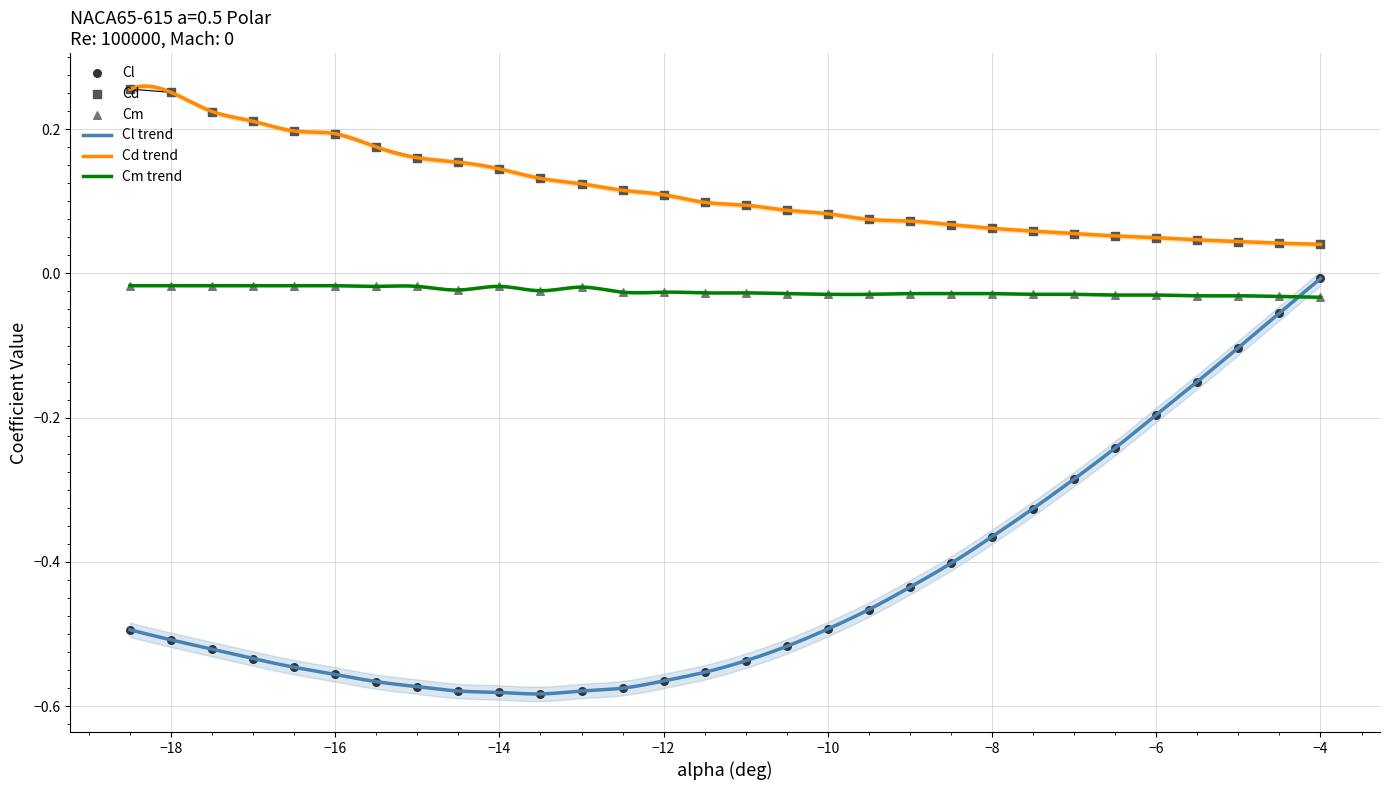

Which series has the largest total across all categories?

Cd